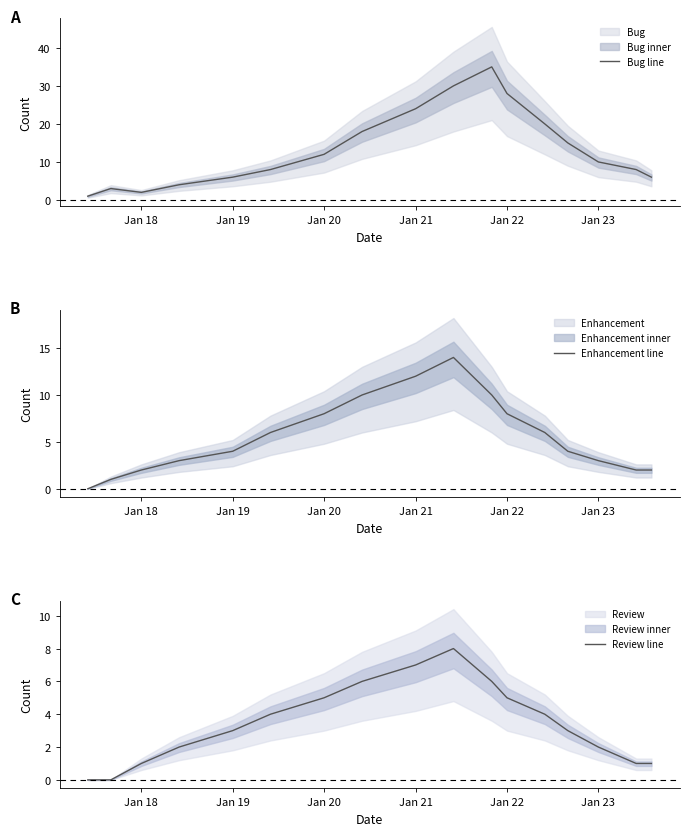

List the series in order of their peak value, highest first.

Bug line, Enhancement line, Review line